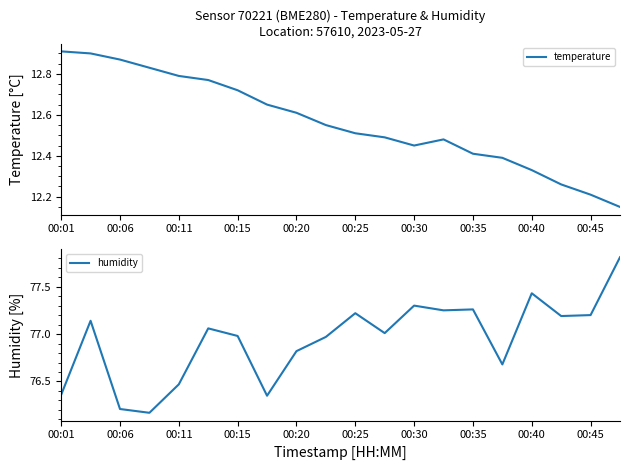

Is it true that temperature equals 2.7 at 00:01?

False